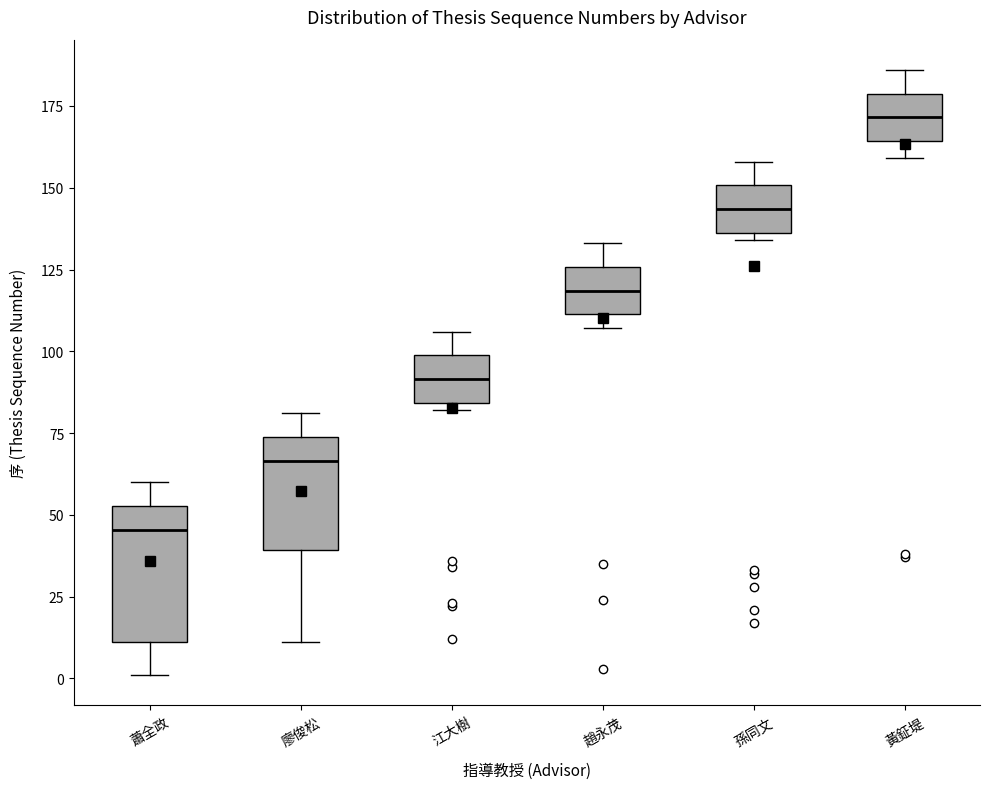

Reading left to right, transcribe this box plot: for each box, give where its median line is, the range the box spans, and where its two whiskers end, as read against the y-axis. The values are not printed on the chart, so give them approximately, as read against the axis.

蕭全政: median 45, box 10 to 55, whiskers 0 to 60
廖俊松: median 65, box 40 to 75, whiskers 10 to 80
江大樹: median 90, box 85 to 100, whiskers 80 to 105
趙永茂: median 120, box 110 to 125, whiskers 105 to 135
孫同文: median 145, box 135 to 150, whiskers 135 (just below the box's lower edge) to 160
黃鉦堤: median 170, box 165 to 180, whiskers 160 to 185